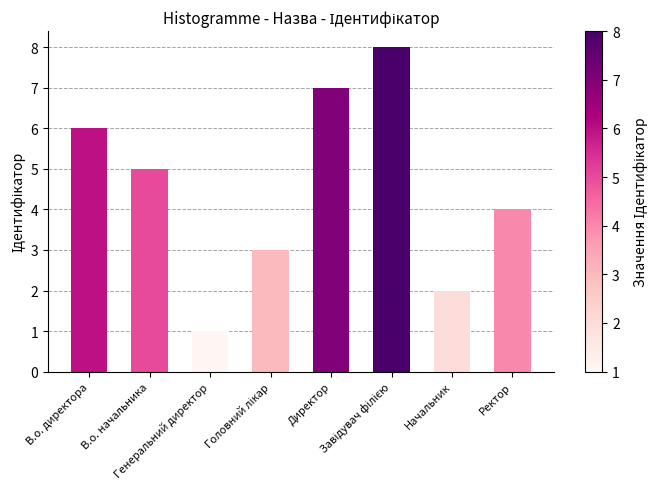

What is the minimum value shown in the chart?

1